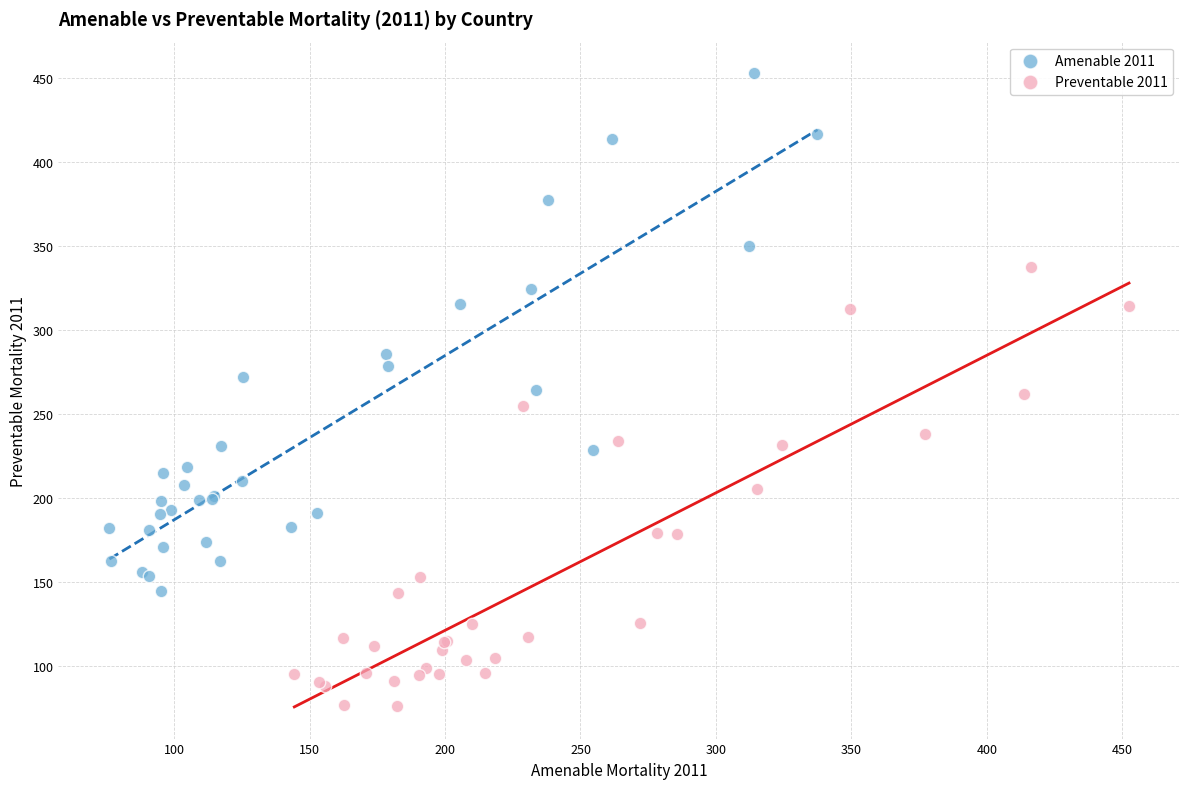

Which series reaches the maximum Y coordinate?

Amenable 2011